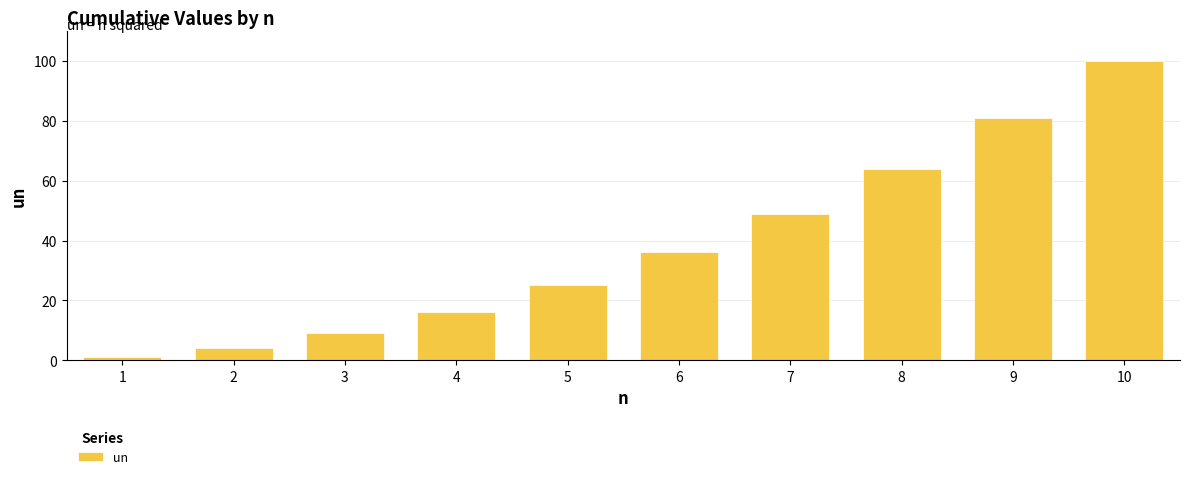

Reading right to left, list all the values displayed in this chart.

100	81	64	49	36	25	16	9	4	1